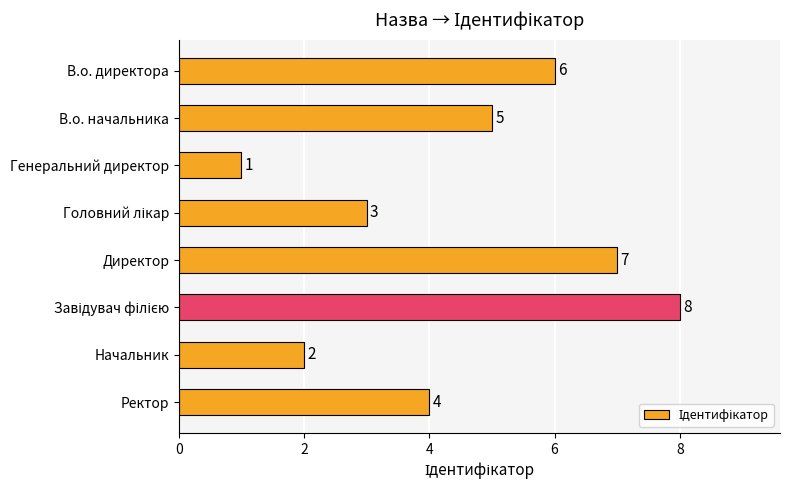

What is the value of the 8th bar from the top?

4